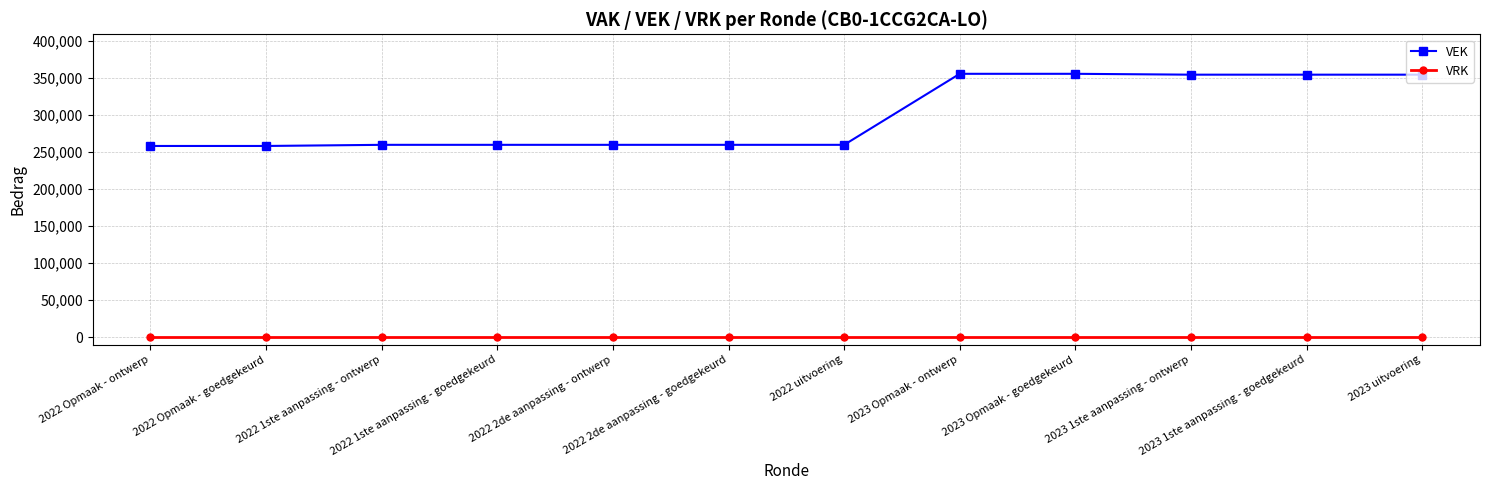

List the series in order of their overall mean, lowest first.

VRK, VEK